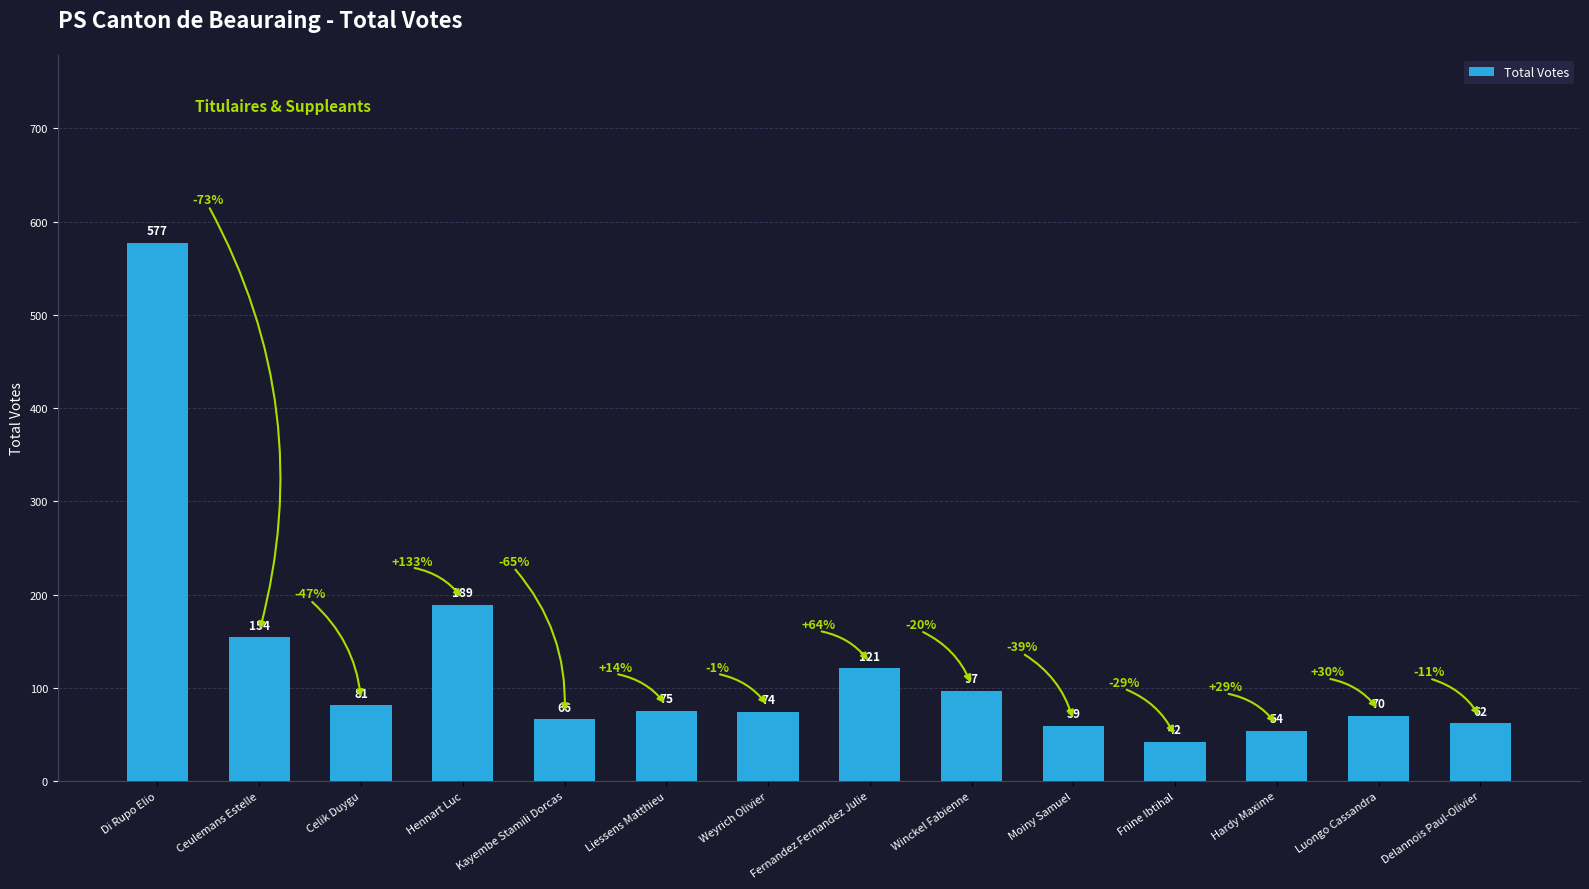

Rank the categories by value from lowest to highest.

Fnine Ibtihal, Hardy Maxime, Moiny Samuel, Delannois Paul-Olivier, Kayembe Stamili Dorcas, Luongo Cassandra, Weyrich Olivier, Liessens Matthieu, Celik Duygu, Winckel Fabienne, Fernandez Fernandez Julie, Ceulemans Estelle, Hennart Luc, Di Rupo Elio